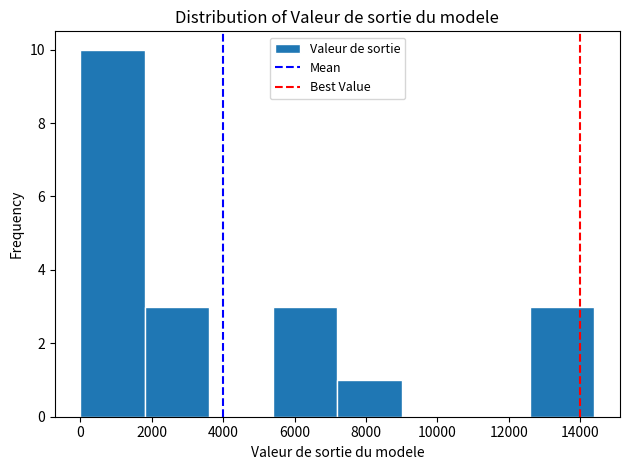

Which range on the x-axis has the tallest bar?

0 to 1800